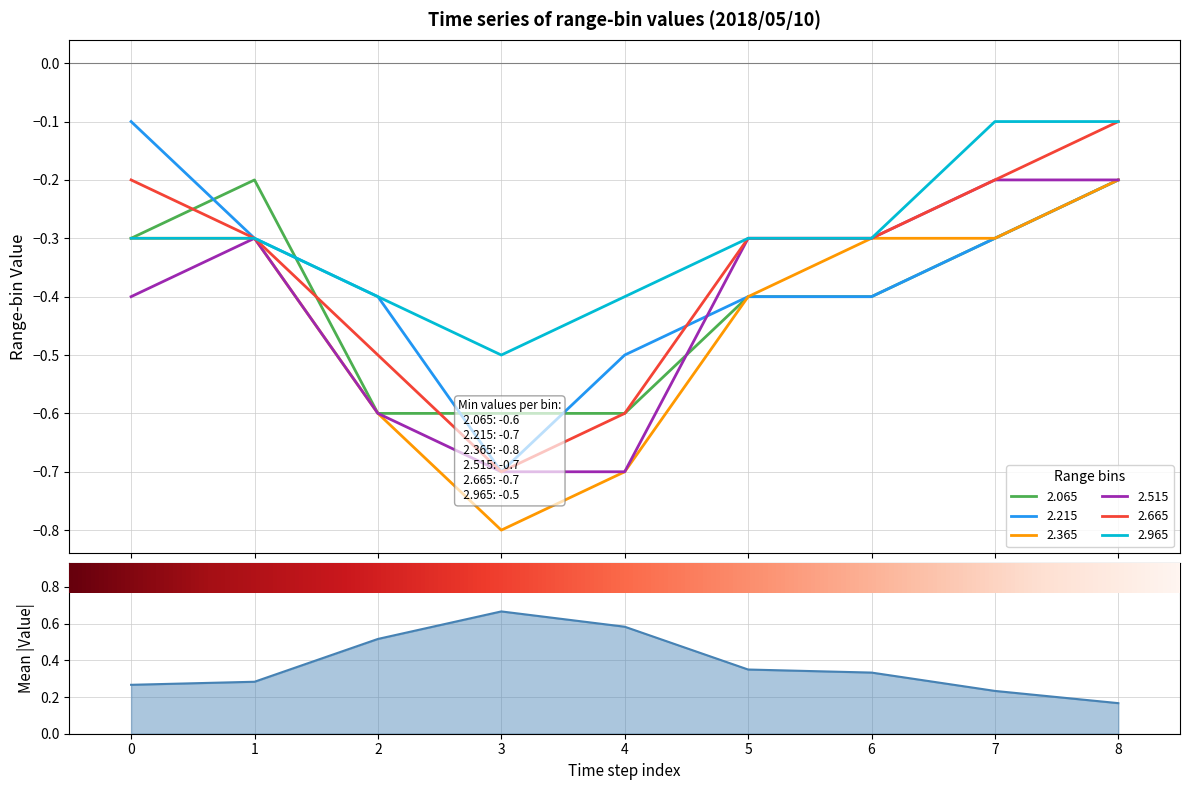

What is the difference between the highest and lowest values at 2018/05/10 01:10?

0.3